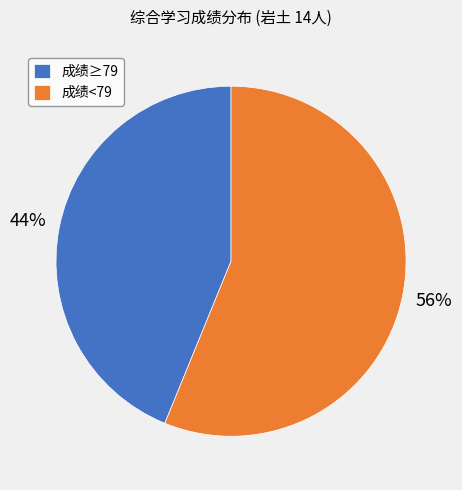

To the nearest percent, what is the average slice percentage?

50%